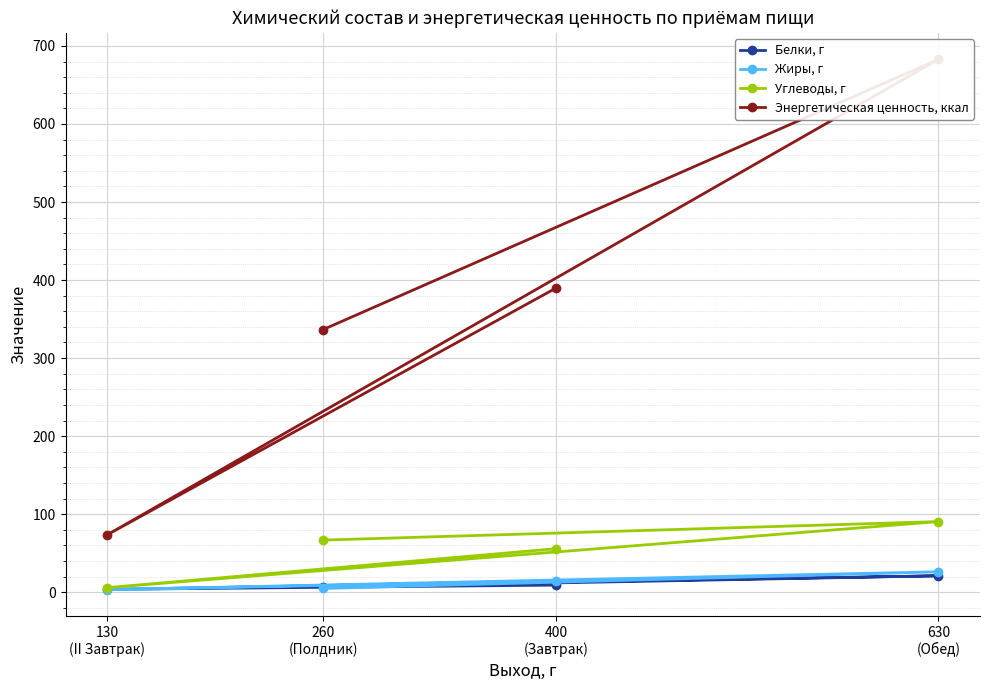

Count the number of data series in this chart.

4